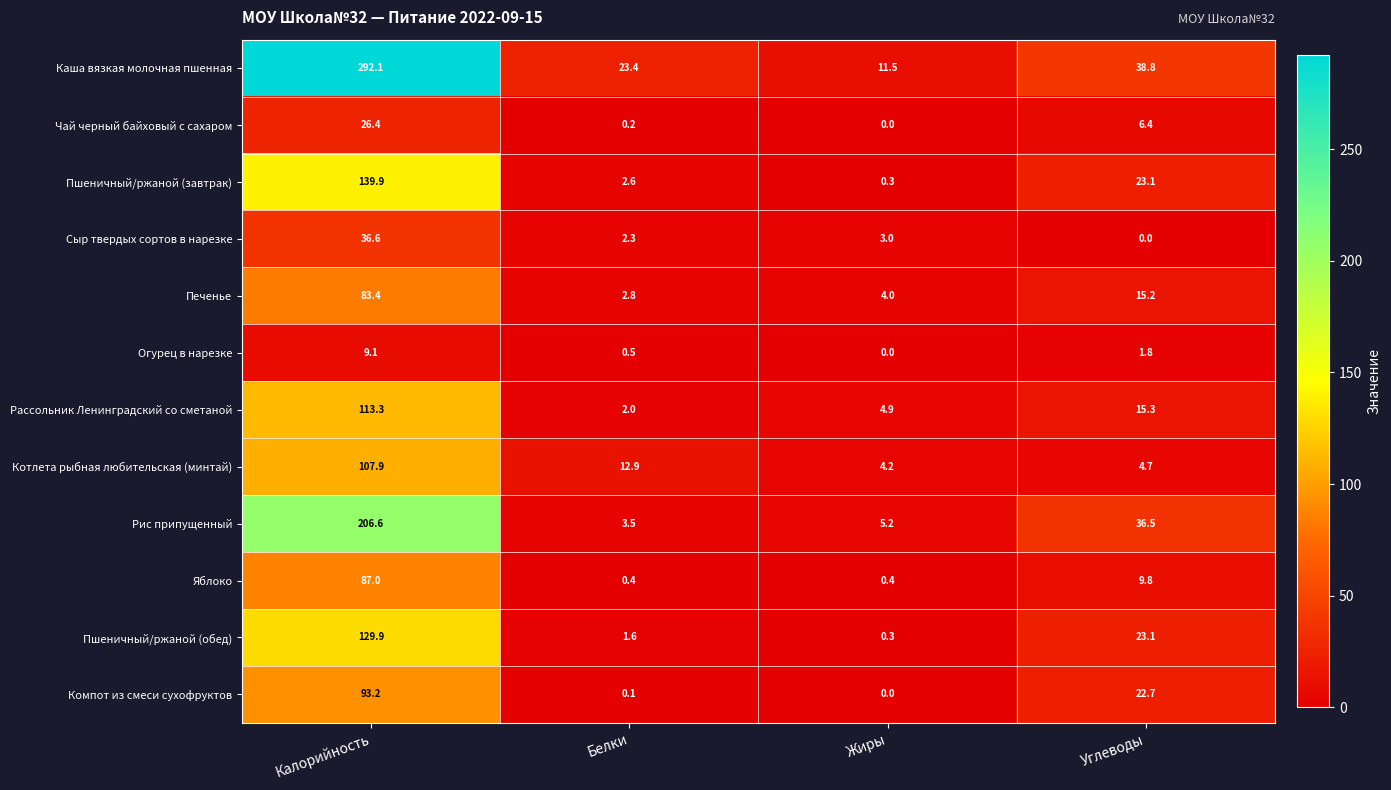

At which category is the sum across all series the highest?

Калорийность